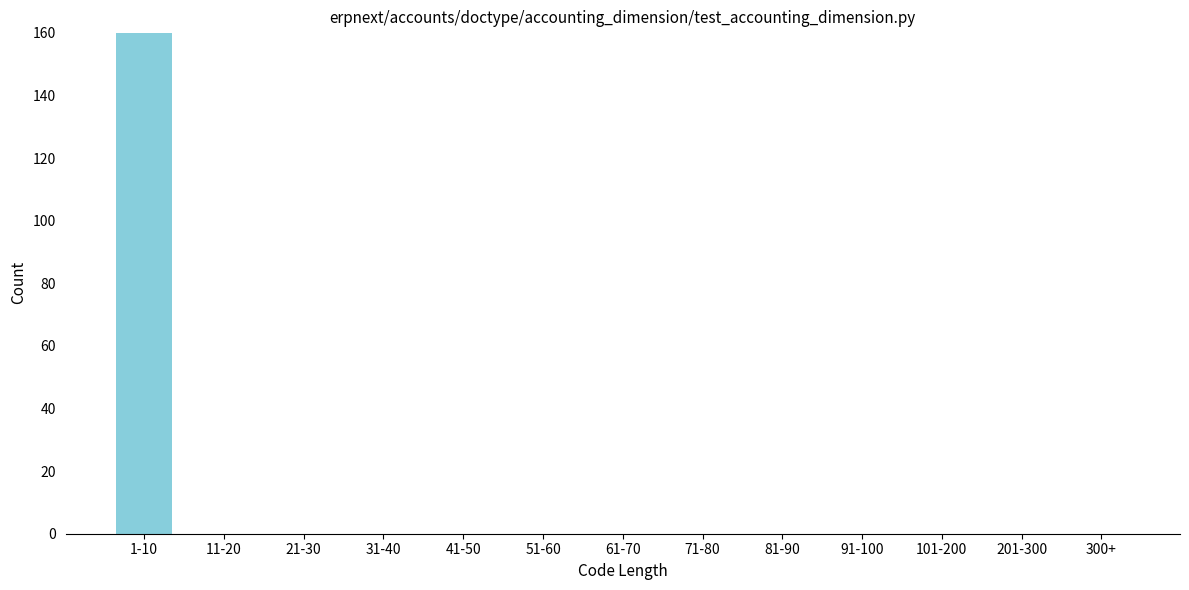

Reading right to left, what are all the values shown in this chart?

300+=0	201-300=0	101-200=0	91-100=0	81-90=0	71-80=0	61-70=0	51-60=0	41-50=0	31-40=0	21-30=0	11-20=0	1-10=160